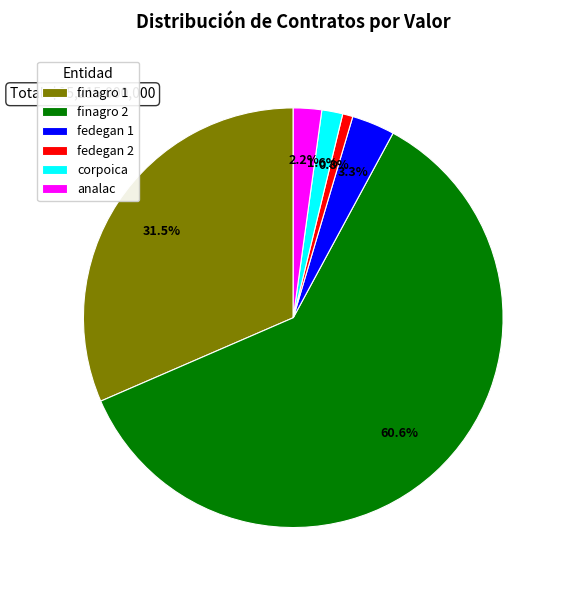

Count the number of slices in the pie.

6